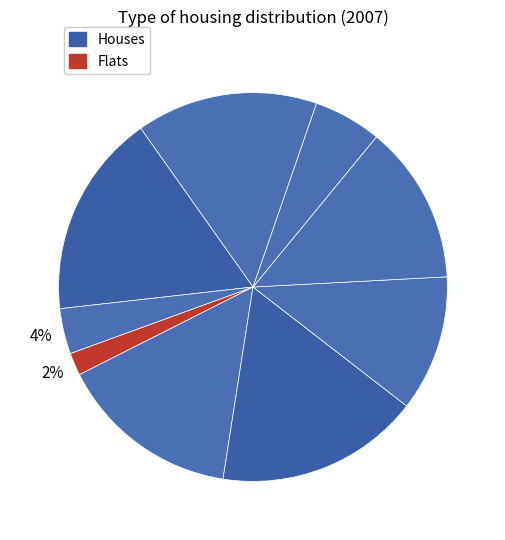

Count the number of slices in the pie.

9